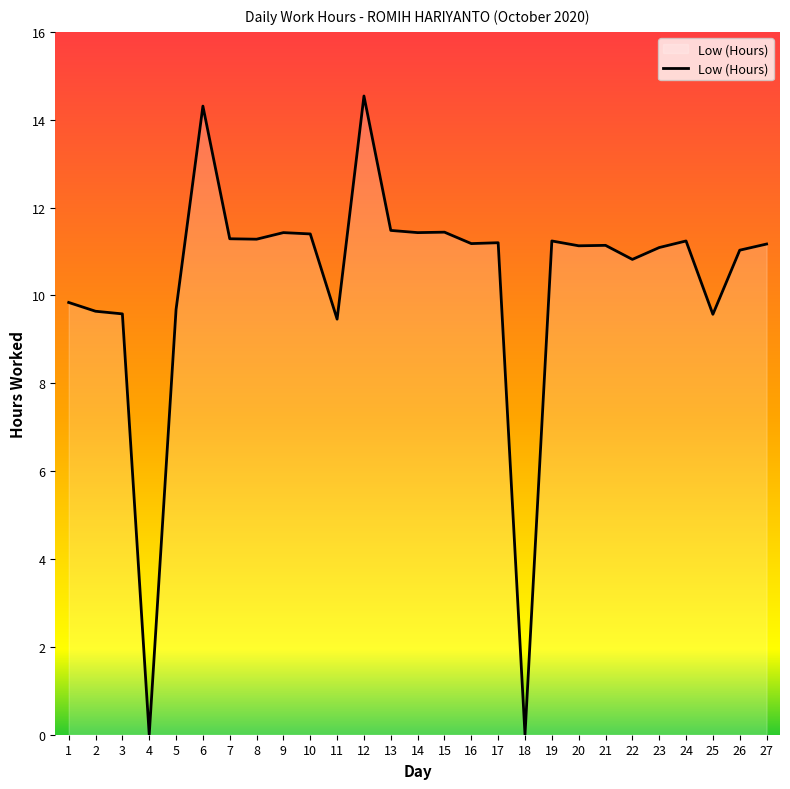

What is the difference between the maximum and minimum values?

14.5